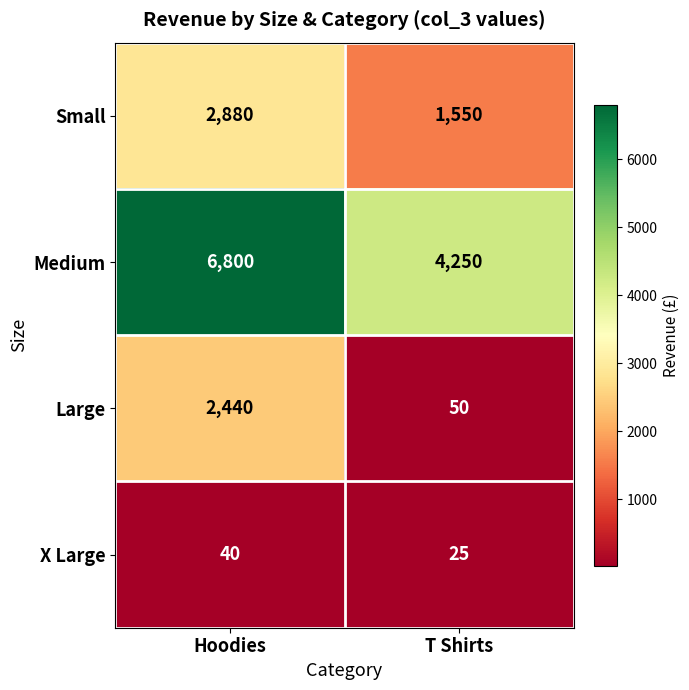

The Small series shows 2880 at Hoodies. True or false?

True